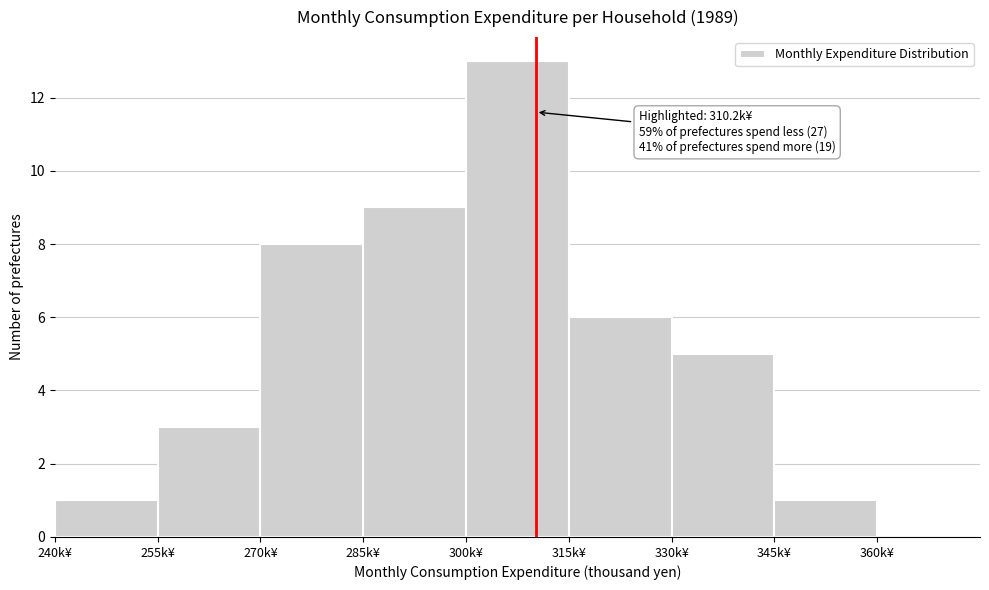

Over which range of the x-axis is the bar tallest?

300 to 315